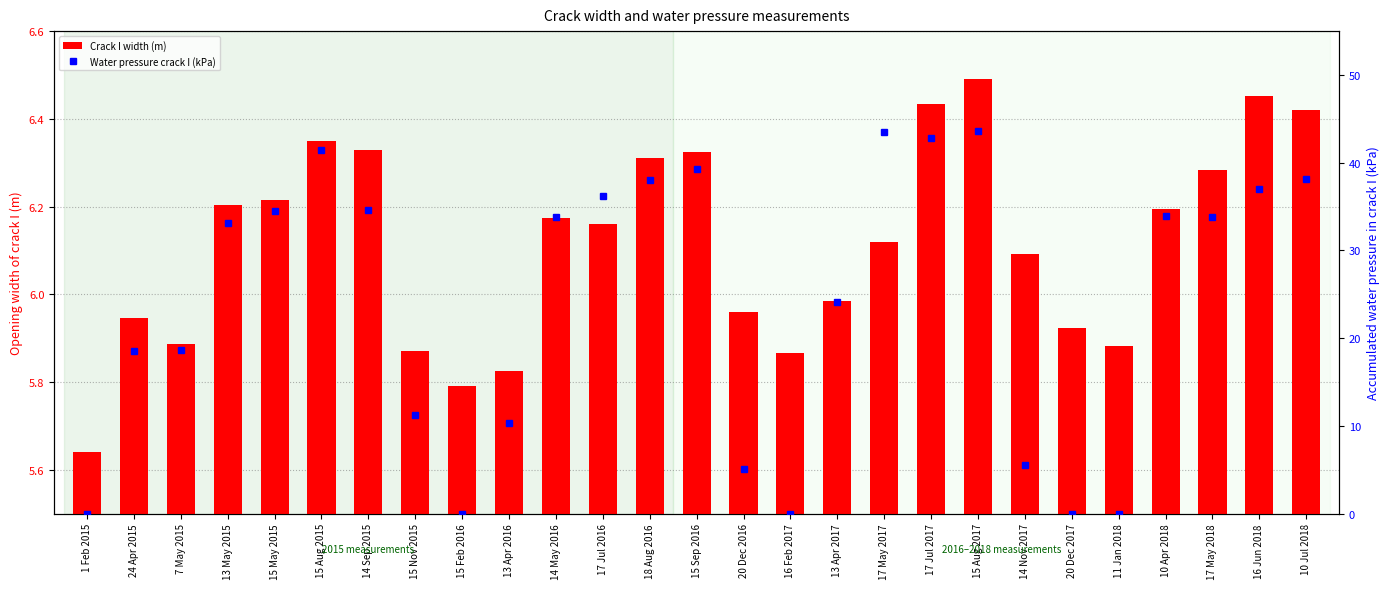

What is the value of the Water pressure crack I (kPa) bar at the 19th from the left?

42.8